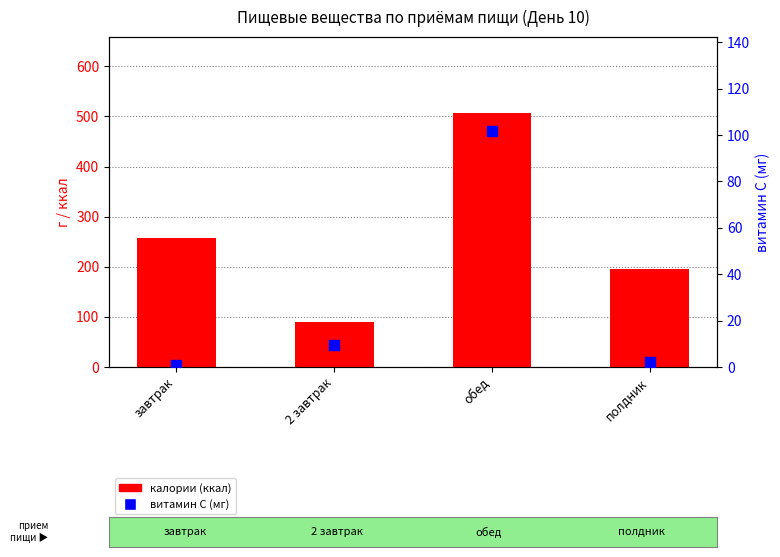

Which series contains the lowest Y value?

витамин С (мг)